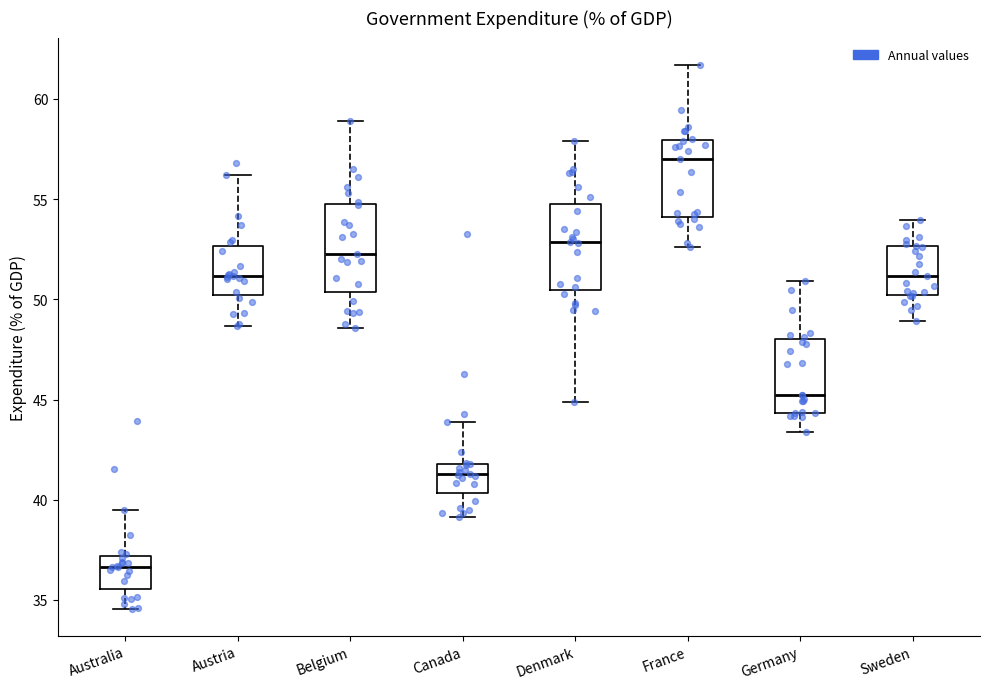

Reading left to right, read every box against the y-axis: the position of its median line, the range the box covers, and the ends of its whiskers. The values are not printed on the chart, so give them approximately, as read against the axis.

Australia: median 36.5, box 35.5 to 37.0, whiskers 34.5 to 39.5
Austria: median 51.0, box 50.0 to 52.5, whiskers 48.5 to 56.0
Belgium: median 52.5, box 50.5 to 55.0, whiskers 48.5 to 59.0
Canada: median 41.5, box 40.5 to 42.0, whiskers 39.0 to 44.0
Denmark: median 53.0, box 50.5 to 55.0, whiskers 45.0 to 58.0
France: median 57.0, box 54.0 to 58.0, whiskers 52.5 to 61.5
Germany: median 45.0, box 44.5 to 48.0, whiskers 43.5 to 51.0
Sweden: median 51.0, box 50.0 to 52.5, whiskers 49.0 to 54.0